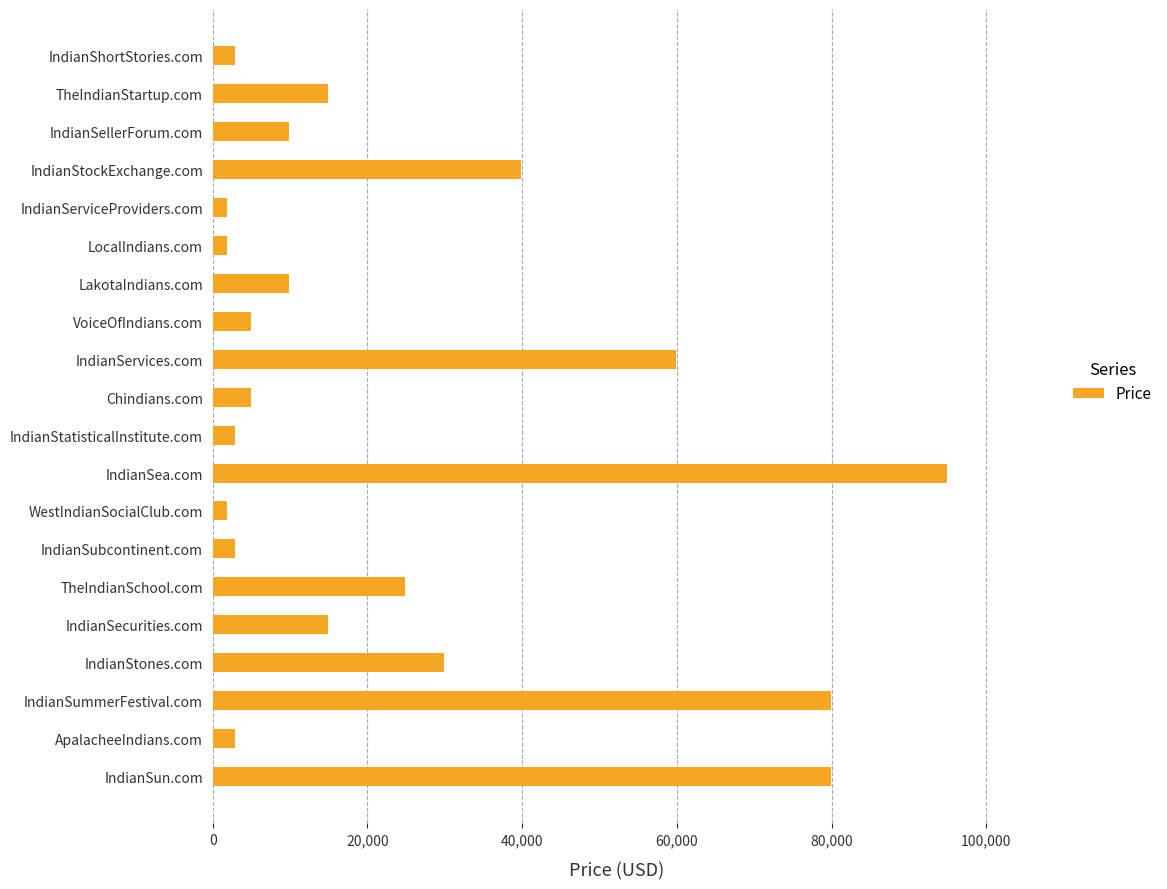

What is the greatest value displayed?

94888